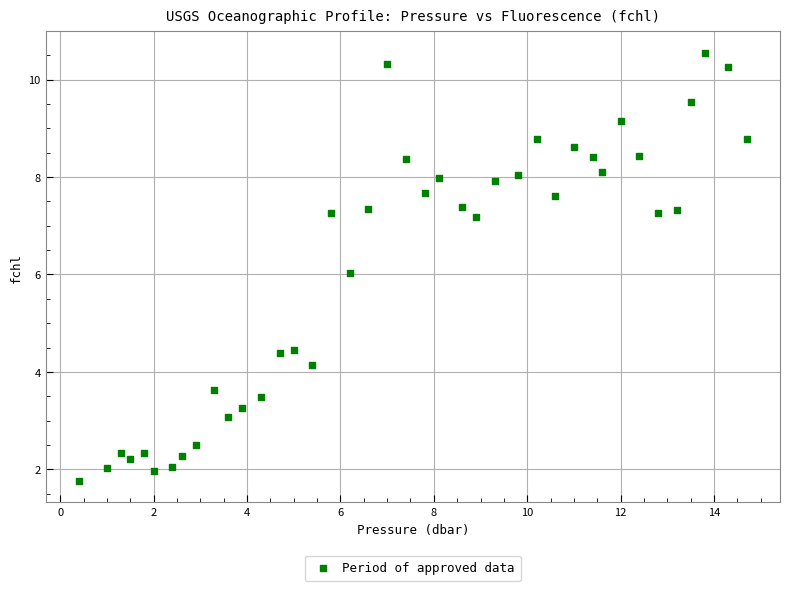

What is the range of X values (max minus min)?

14.3